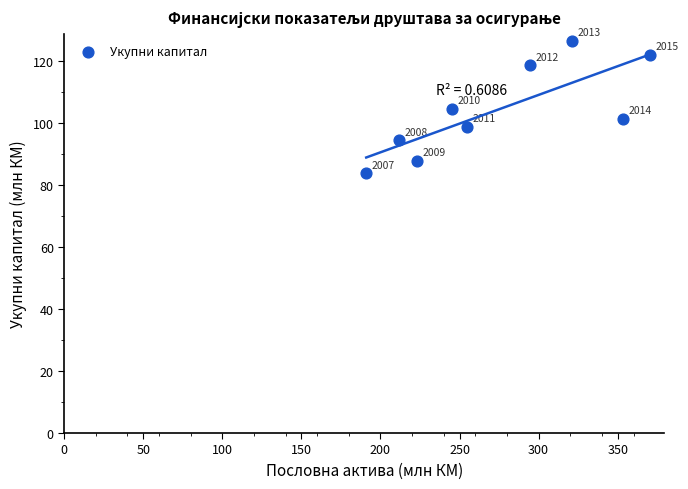

What is the average X value?

273.9